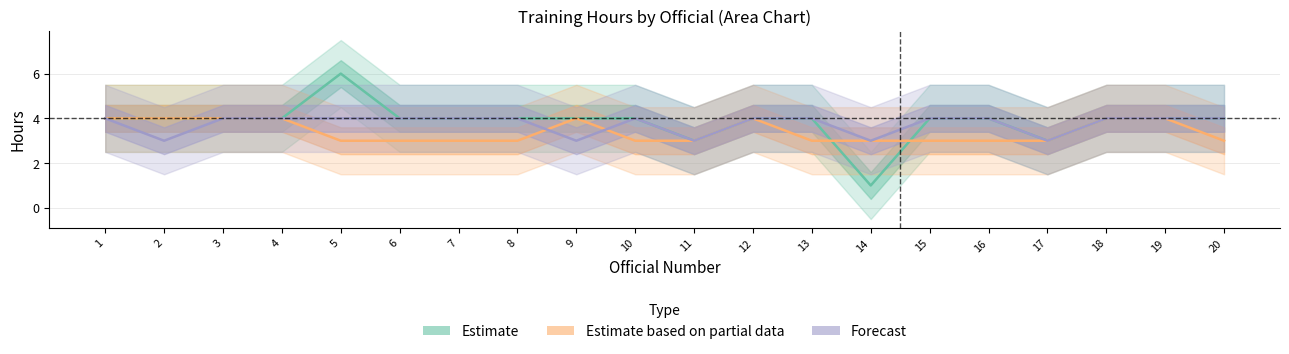

What is the average value of the Estimate series?

4